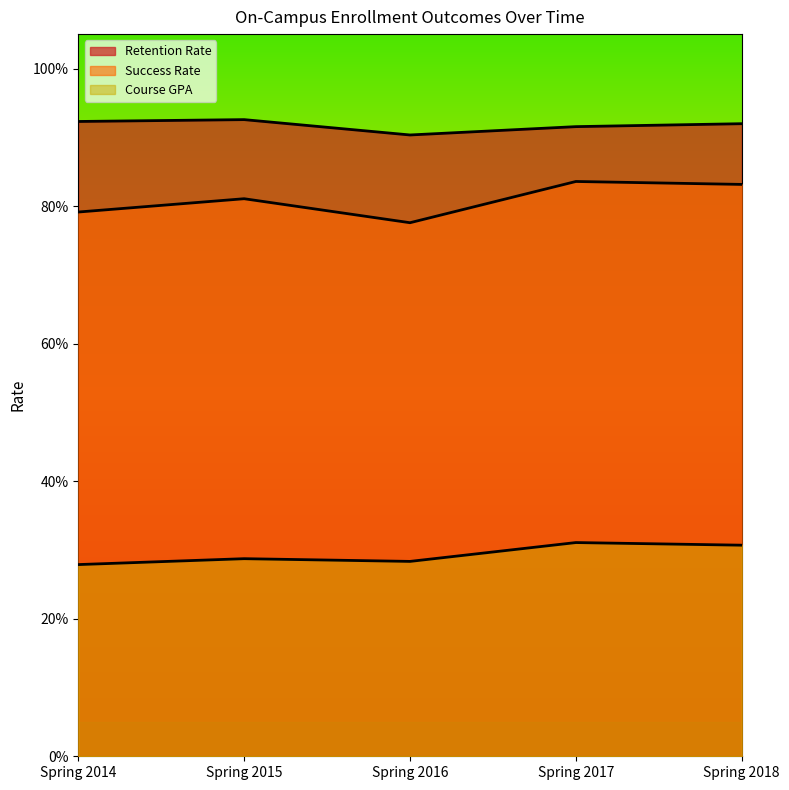

Which has a higher value, Spring 2017 or Spring 2018?

Spring 2018